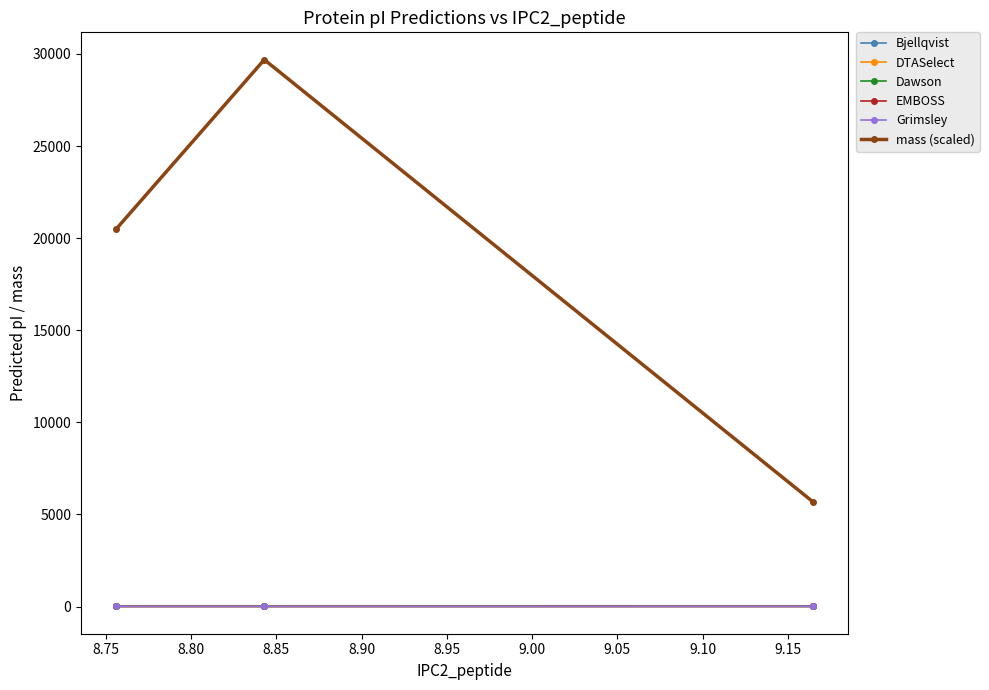

The value of Dawson at 8.80 is 3.4. True or false?

False